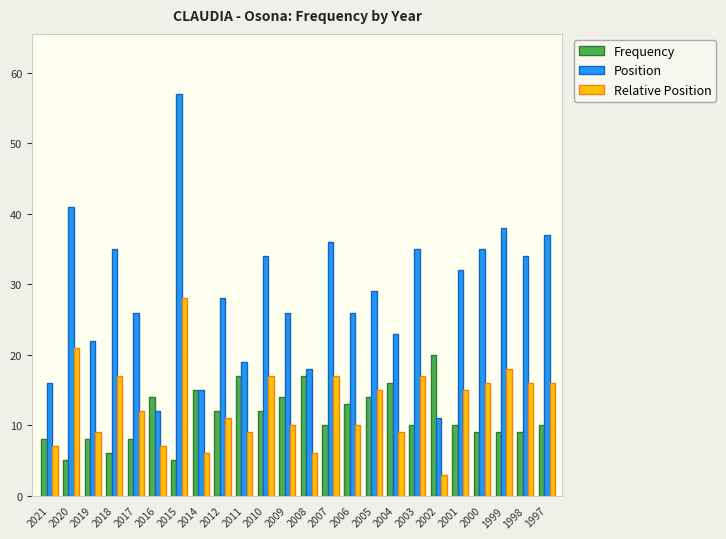

What is the difference between the Frequency values at 2010 and 2003?

2